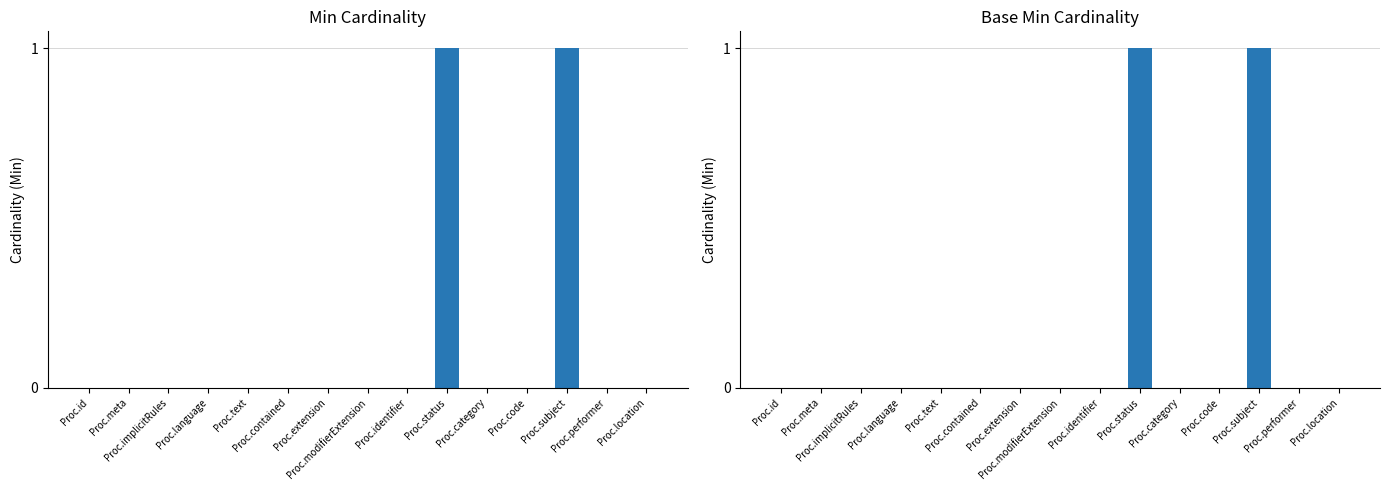

Reading left to right, what are all the values shown in this chart?

Min: Proc.id=0	Proc.meta=0	Proc.implicitRules=0	Proc.language=0	Proc.text=0	Proc.contained=0	Proc.extension=0	Proc.modifierExtension=0	Proc.identifier=0	Proc.status=1	Proc.category=0	Proc.code=0	Proc.subject=1	Proc.performer=0	Proc.location=0
Base Min: Proc.id=0	Proc.meta=0	Proc.implicitRules=0	Proc.language=0	Proc.text=0	Proc.contained=0	Proc.extension=0	Proc.modifierExtension=0	Proc.identifier=0	Proc.status=1	Proc.category=0	Proc.code=0	Proc.subject=1	Proc.performer=0	Proc.location=0